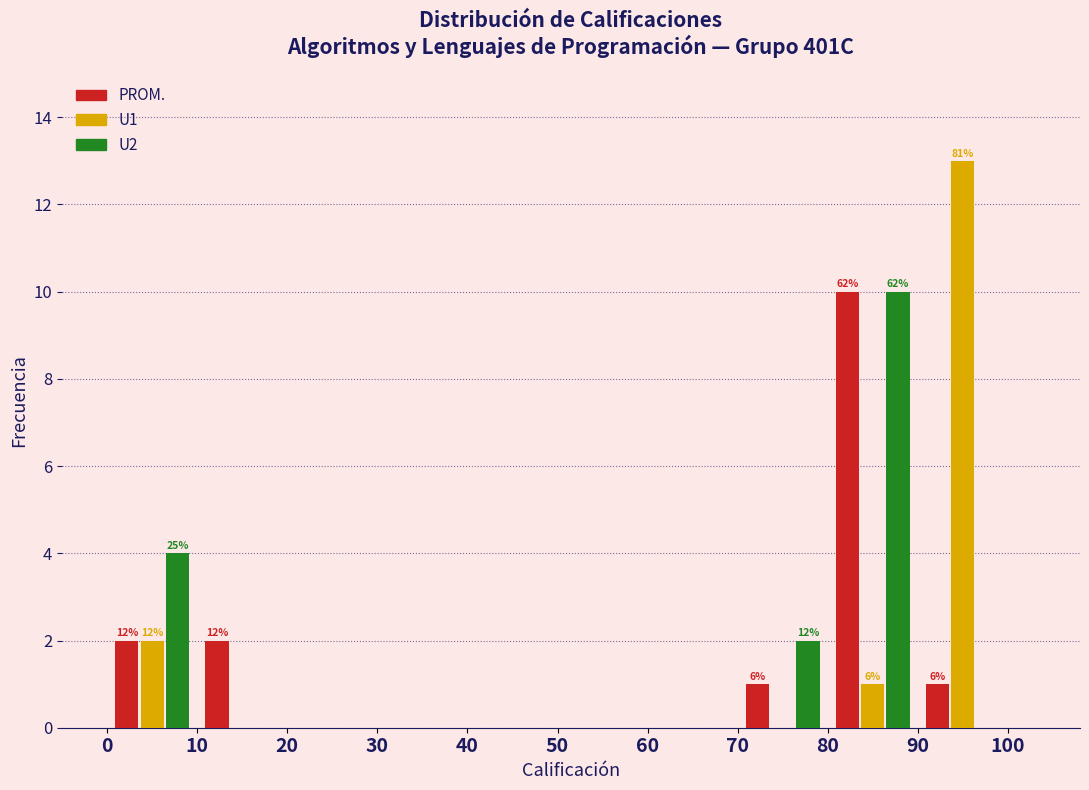

In the U1 series, which range on the x-axis has the tallest bar?

90 to 100